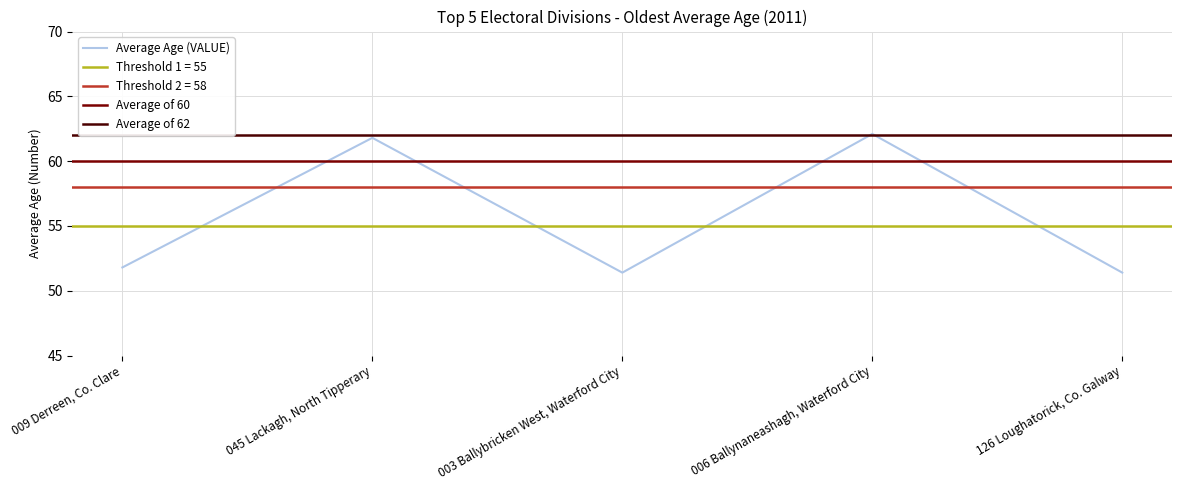

True or false: the data shows 51.8 at 009 Derreen, Co. Clare.

True